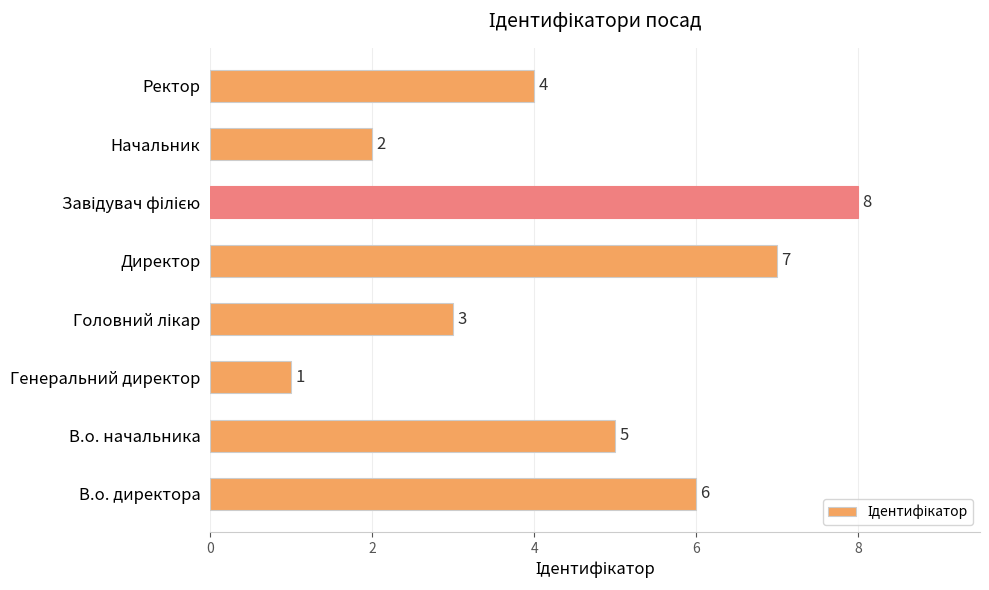

What is the difference between the maximum and second lowest values?

6